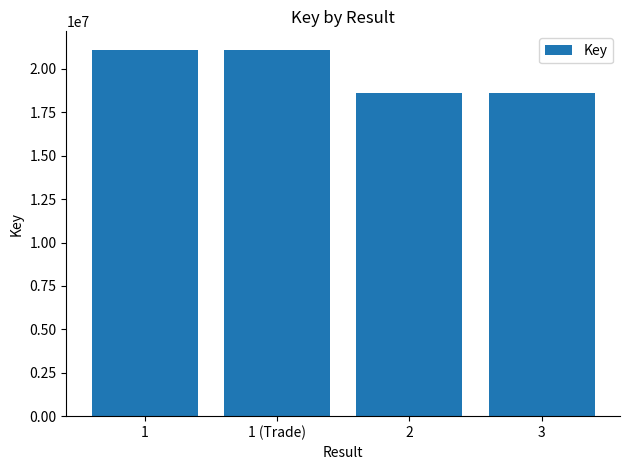

What is the value of the 1st bar from the left?

21107427